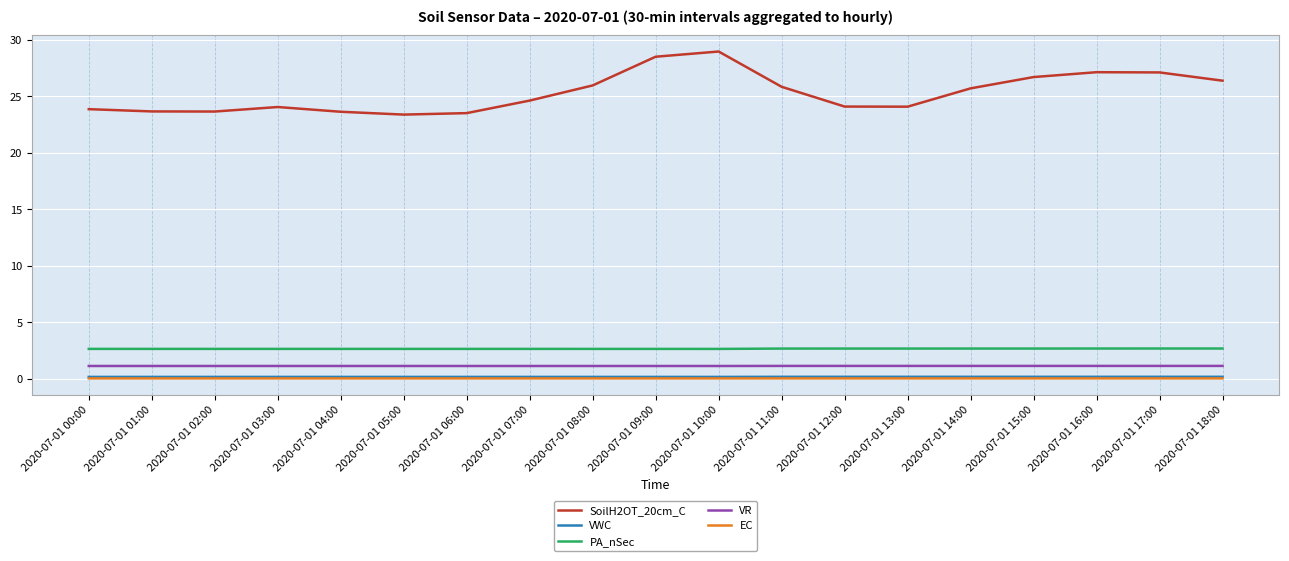

What is the maximum value shown in the chart?

29.0